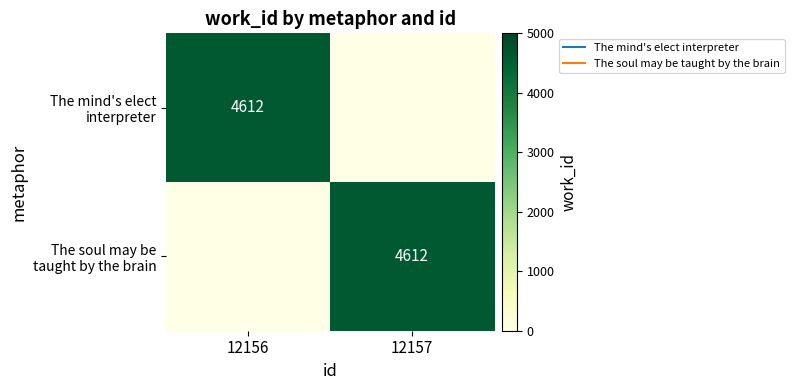

Rank the categories by The mind's elect interpreter value from lowest to highest.

12157, 12156